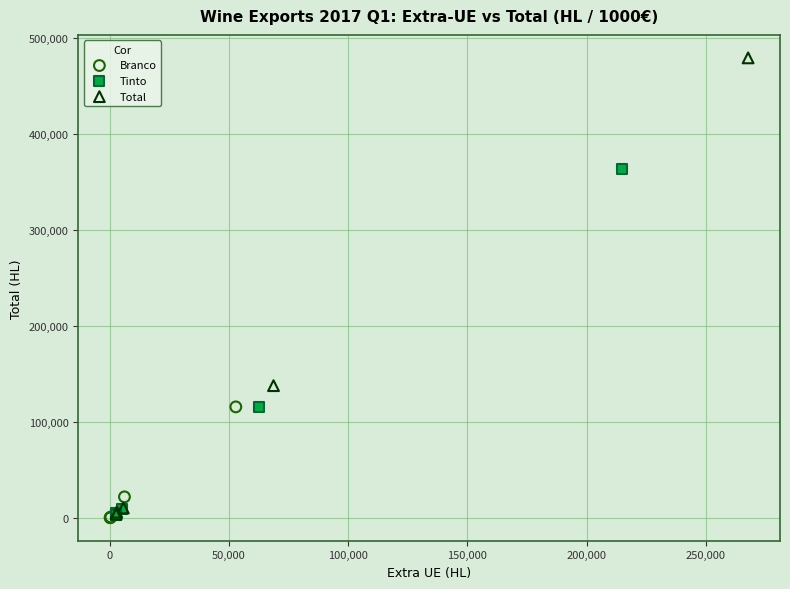

Which series contains the highest Y value?

Total